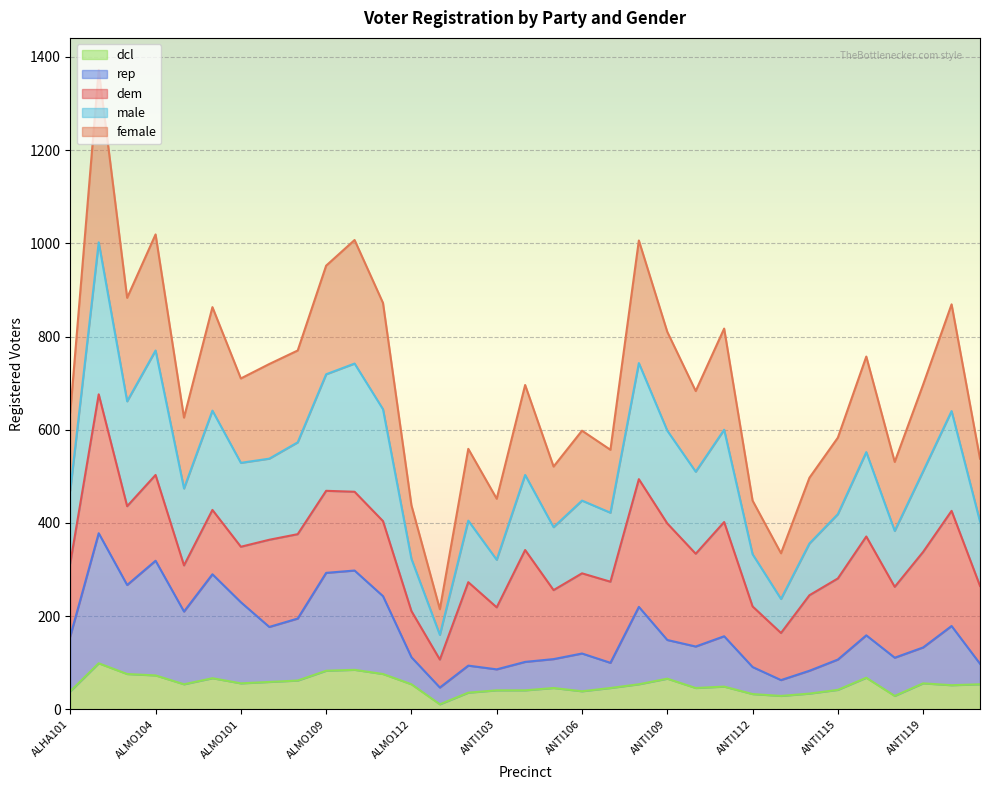

Which series has the largest total across all categories?

female